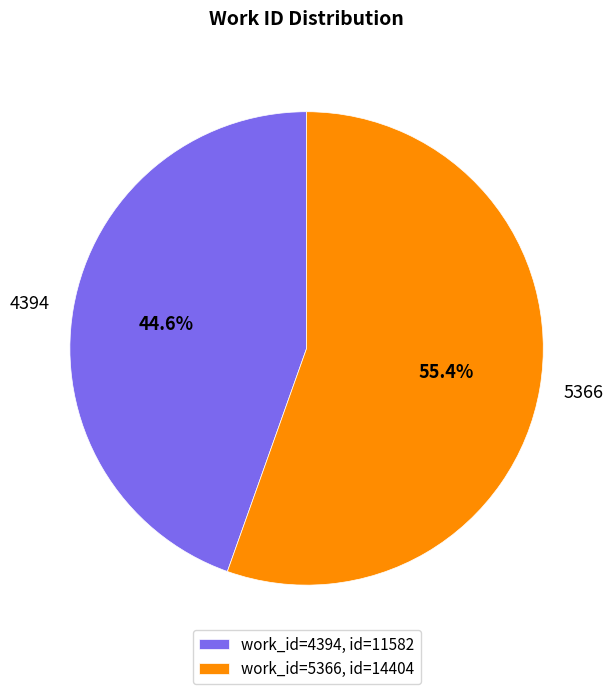

Is the sum of 5366 and 4394 greater than half?

Yes